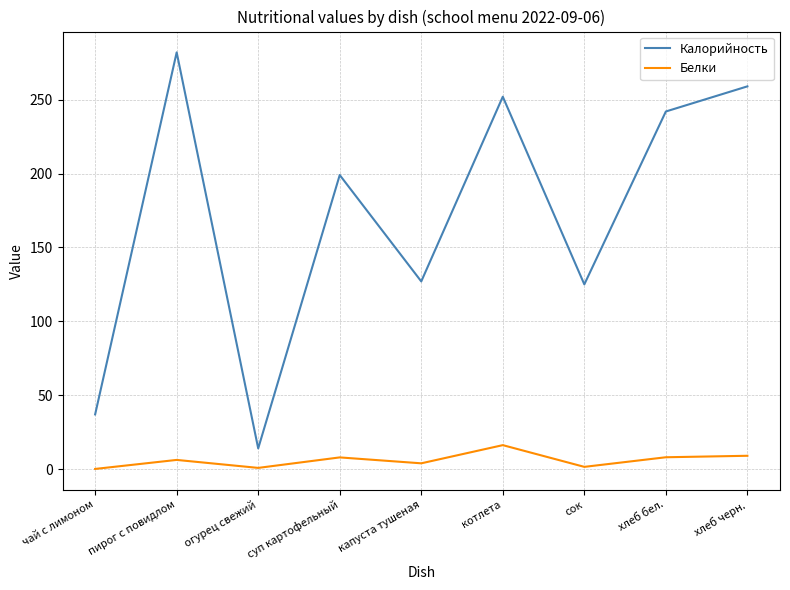

True or false: Калорийность and Белки cross at least once.

False